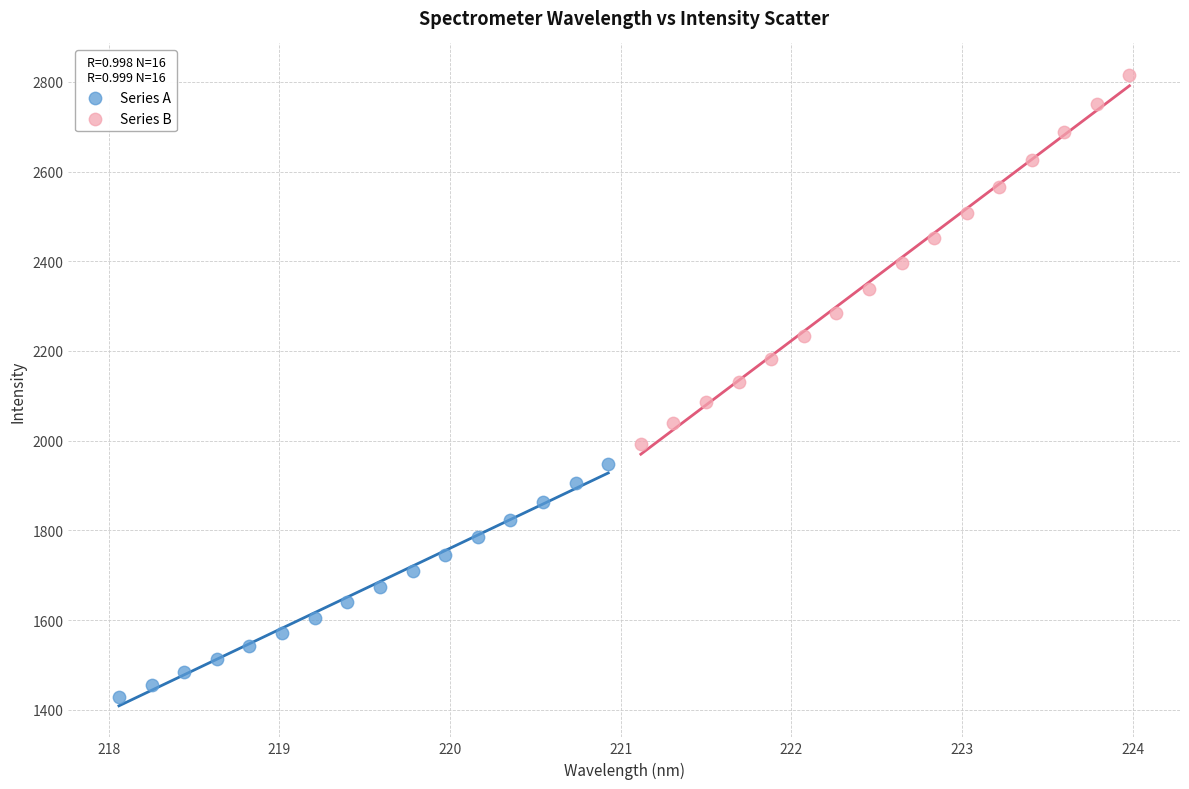

Which series contains the highest Y value?

Series B